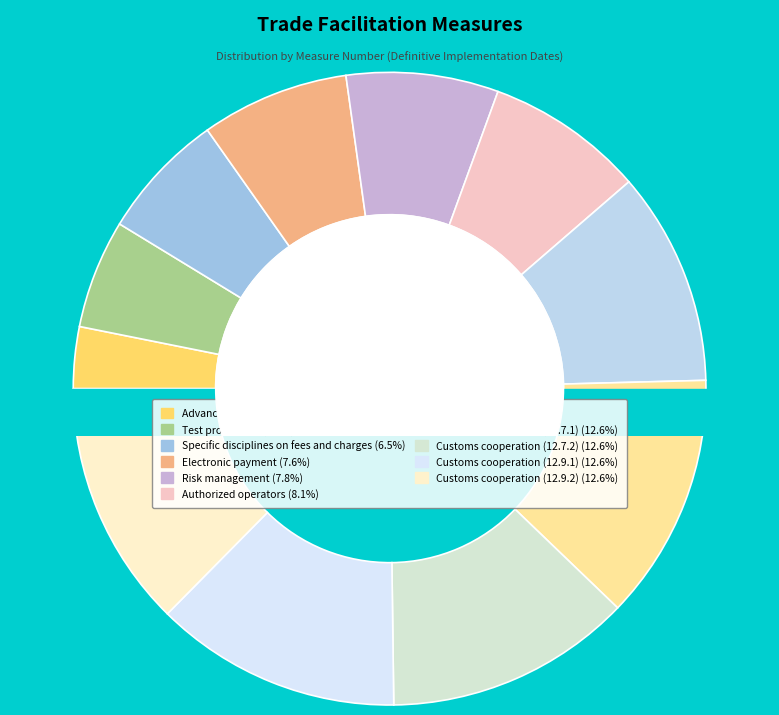

To the nearest percent, what is the difference between the Single window and Advance rulings slice percentages?

8%